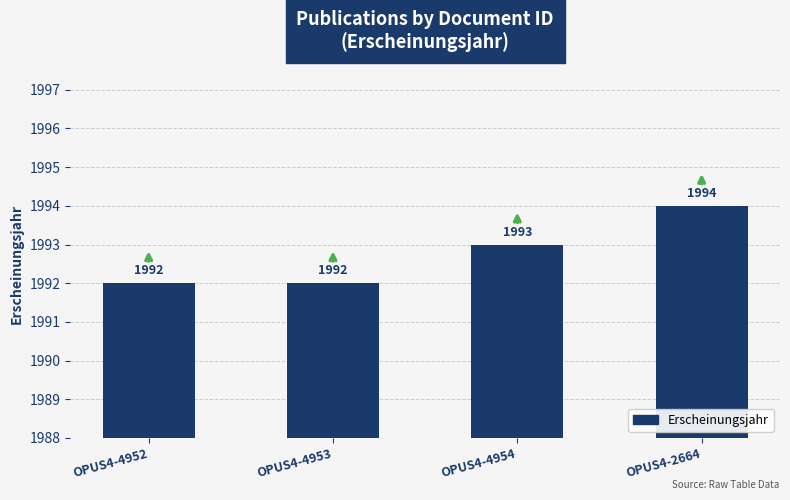

True or false: the data shows 1994 at OPUS4-2664.

True